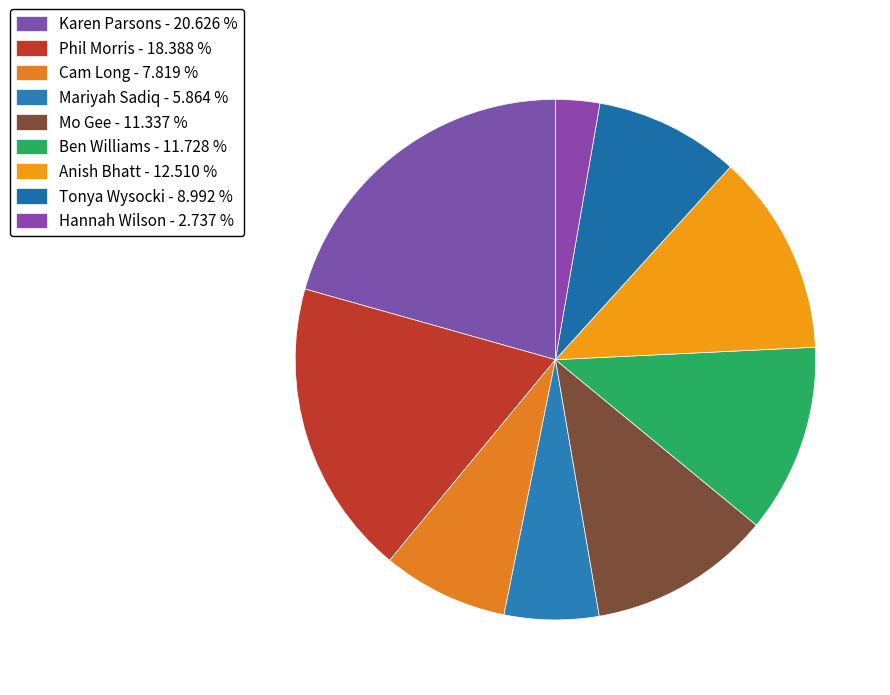

Combined, do Cam Long and Anish Bhatt account for over 50%?

No